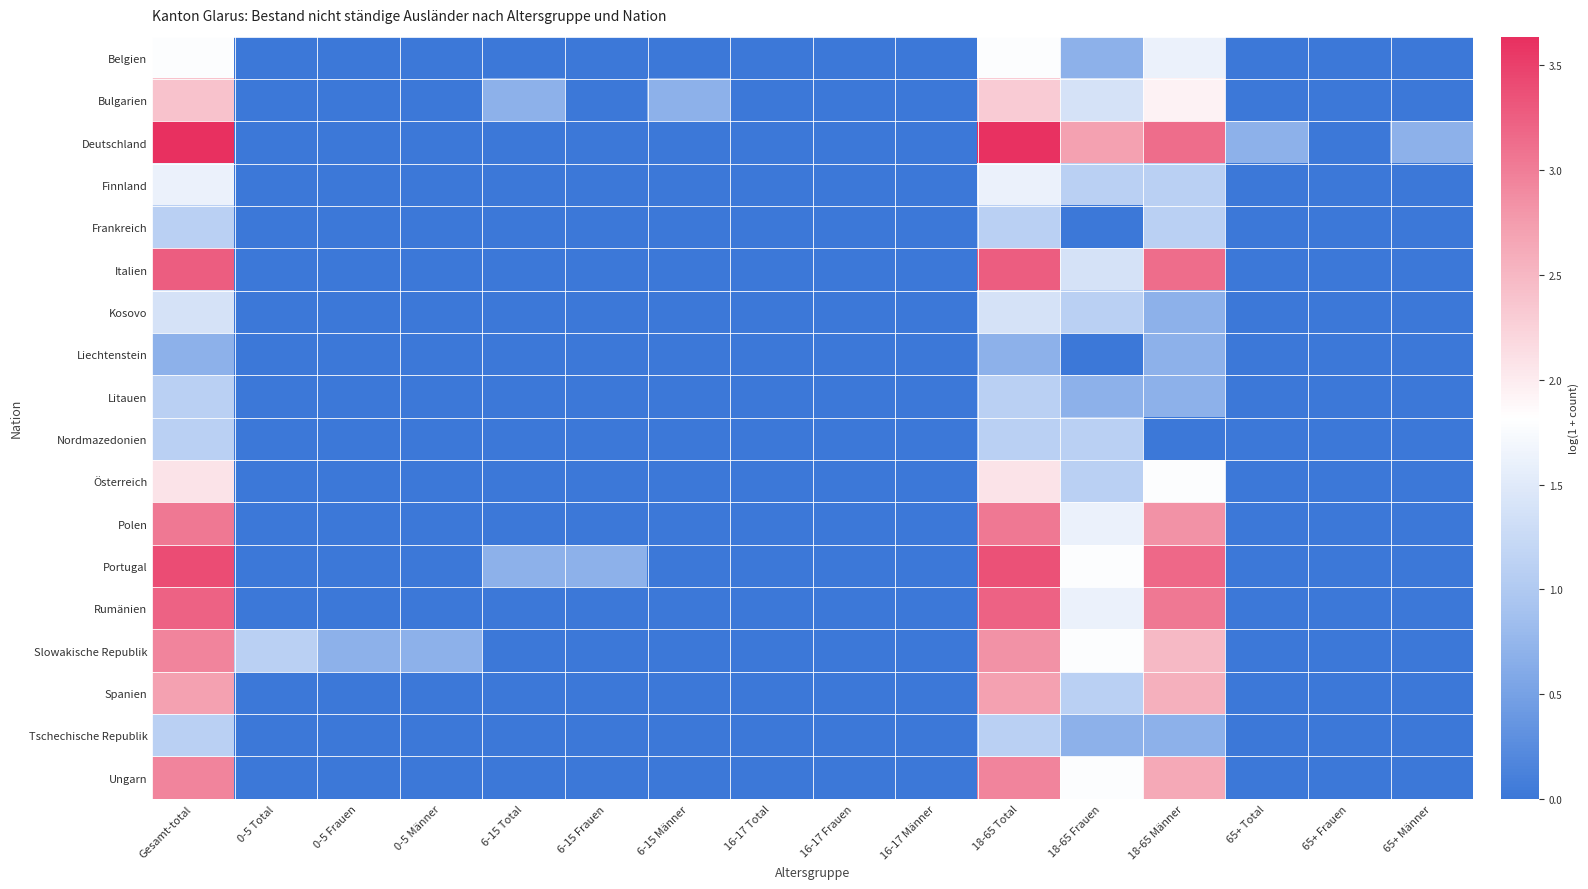

At how many categories does at least one series exceed 0?

12